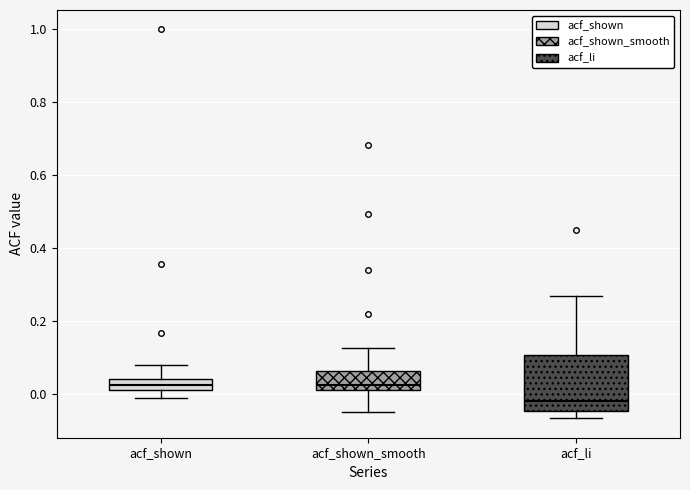

Which box is the tallest, from its lower edge to its upper edge?

acf_li